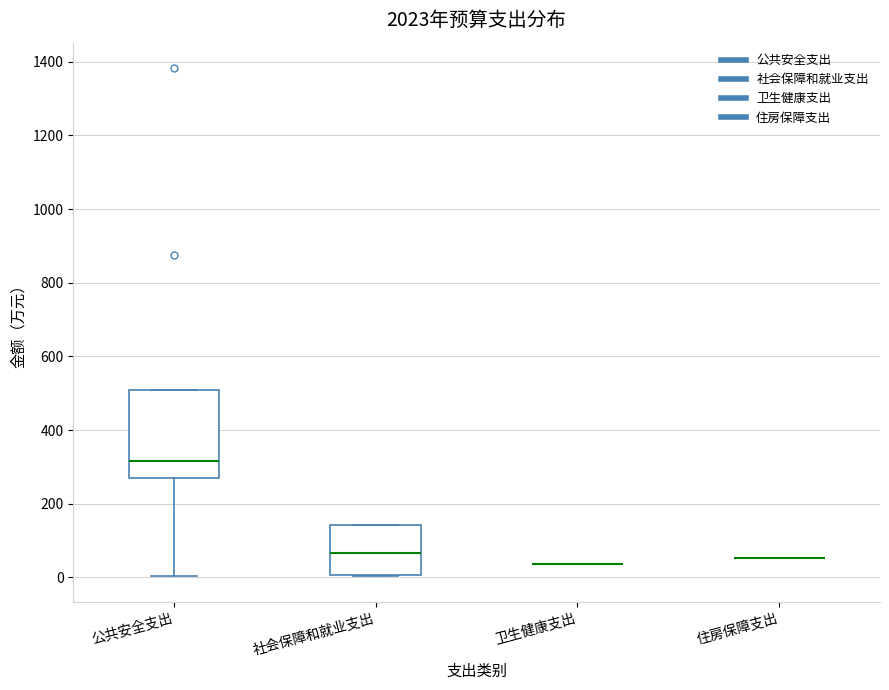

Comparing the boxes themselves (not the whiskers), which one is the tallest?

公共安全支出